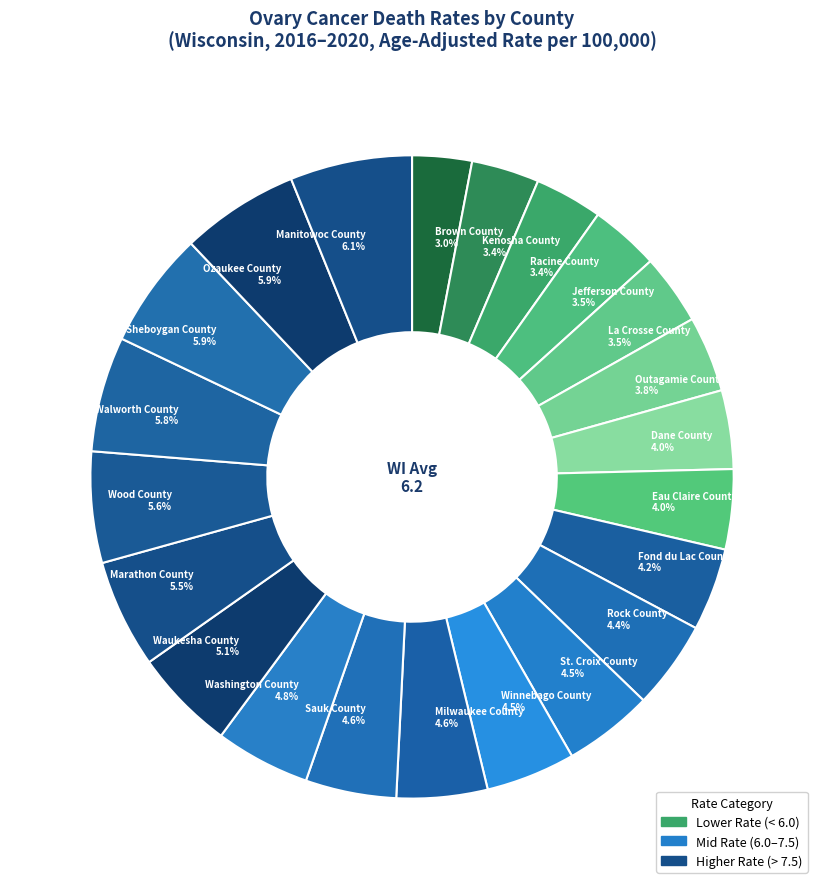

Is the sum of Dane County 4.0% and Kenosha County 3.4% greater than half?

No